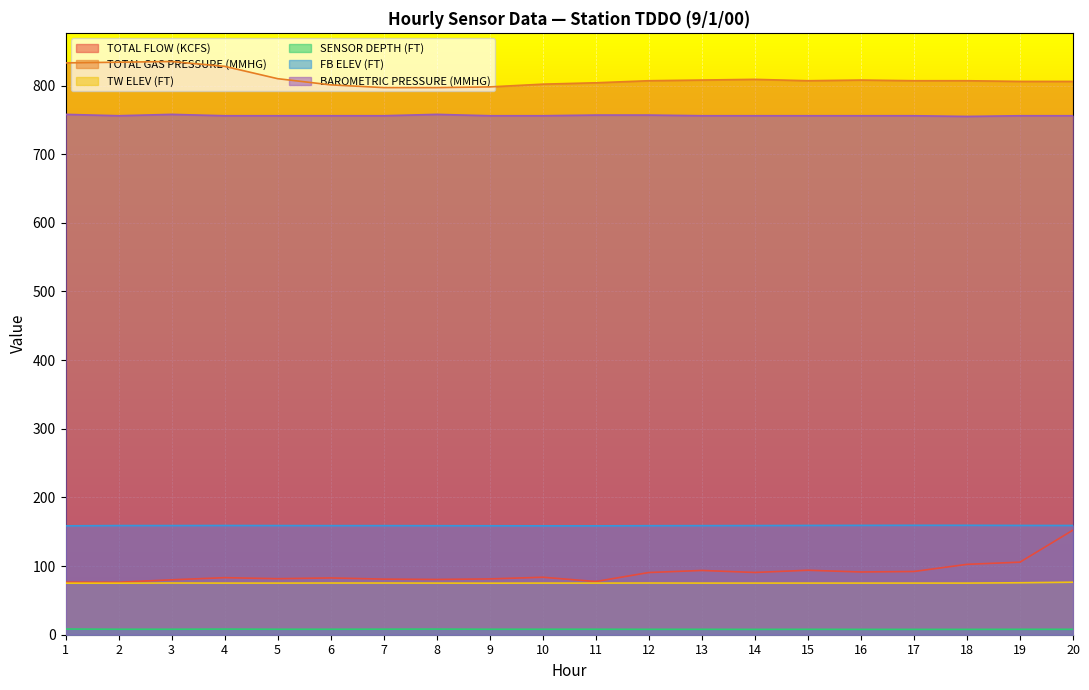

Does the chart display data point markers on the line(s)?

No